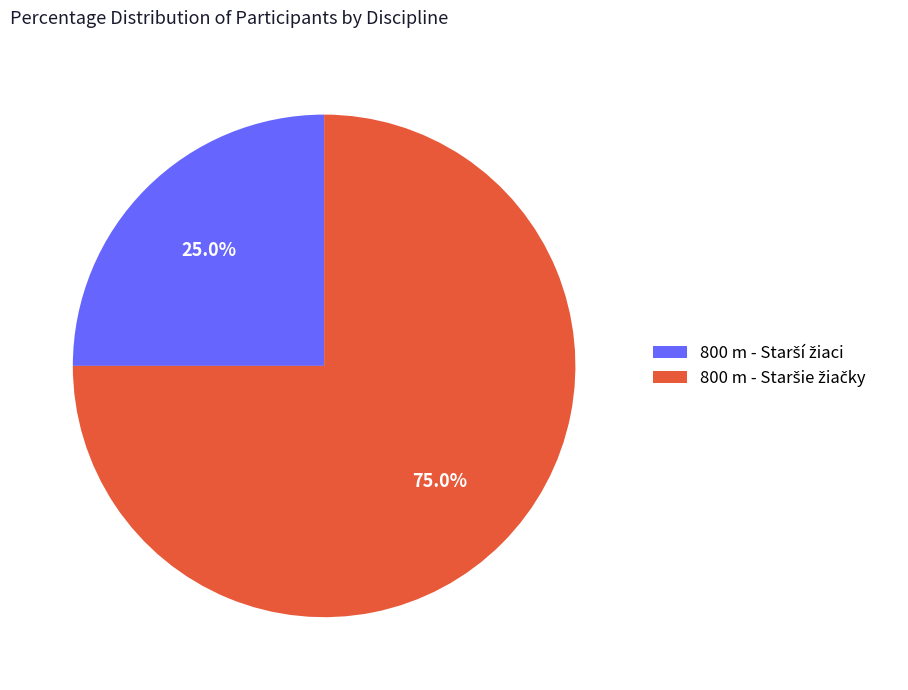

Is there a majority slice in this chart?

Yes